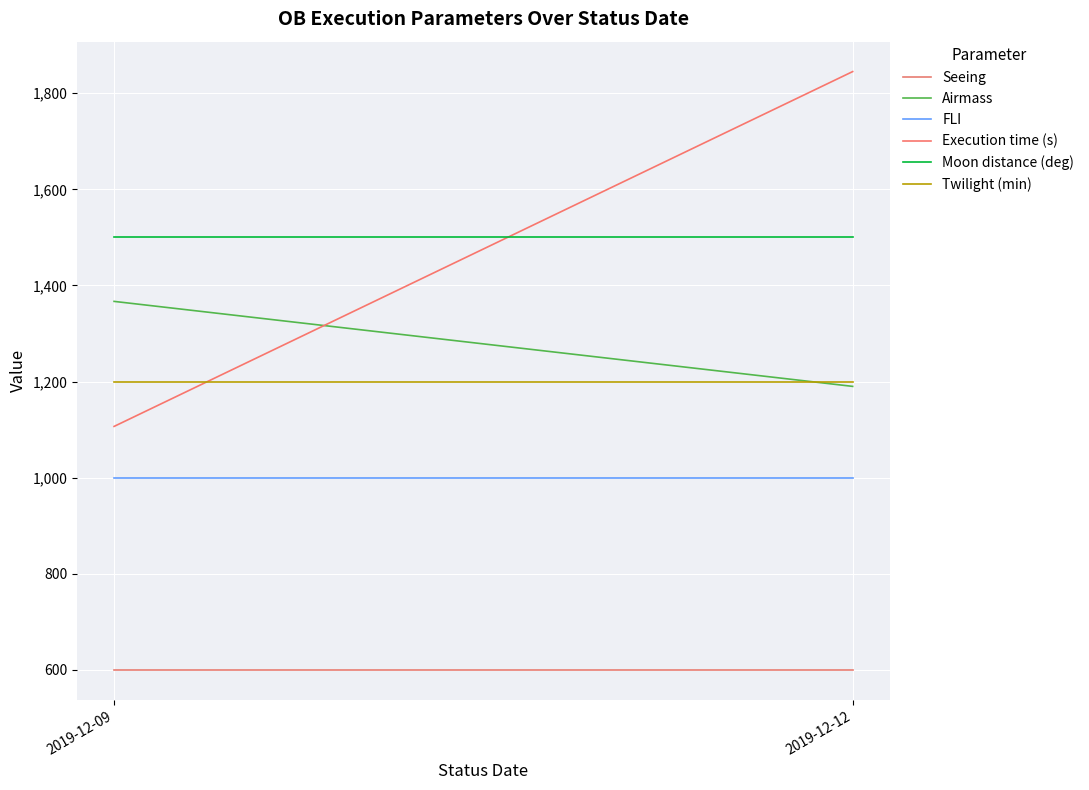

Rank the categories by Execution time (s) value from highest to lowest.

2019-12-12, 2019-12-09